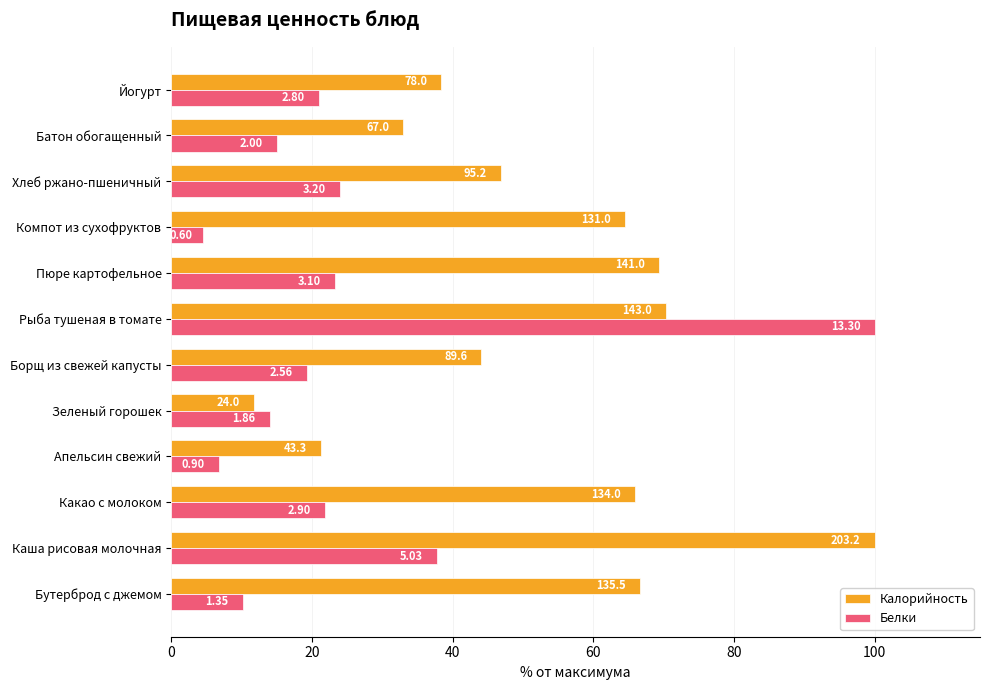

Reading right to left, transcribe all the data shown in this chart.

Калорийность: 38.4	33.0	46.9	64.5	69.4	70.4	44.1	11.8	21.3	66.0	100.0	66.7
Белки: 21.1	15.0	24.1	4.5	23.3	100.0	19.2	14.0	6.8	21.8	37.8	10.2